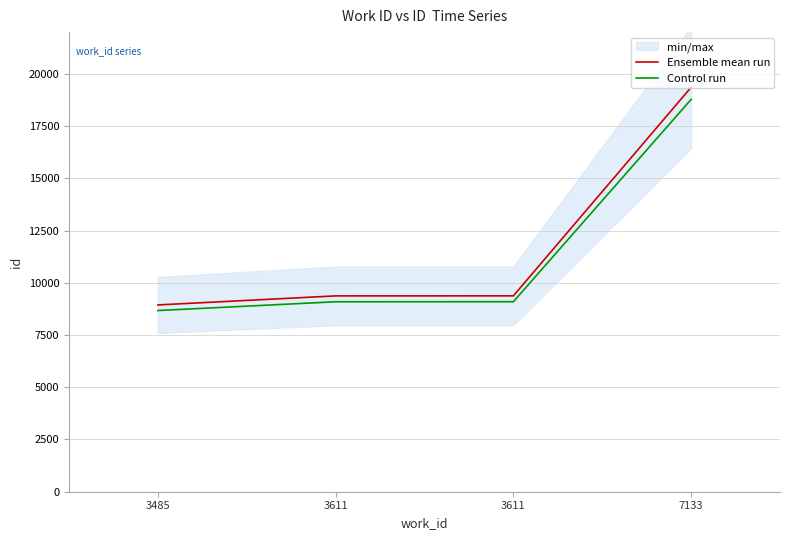

True or false: Control run and Ensemble mean run cross at least once.

False